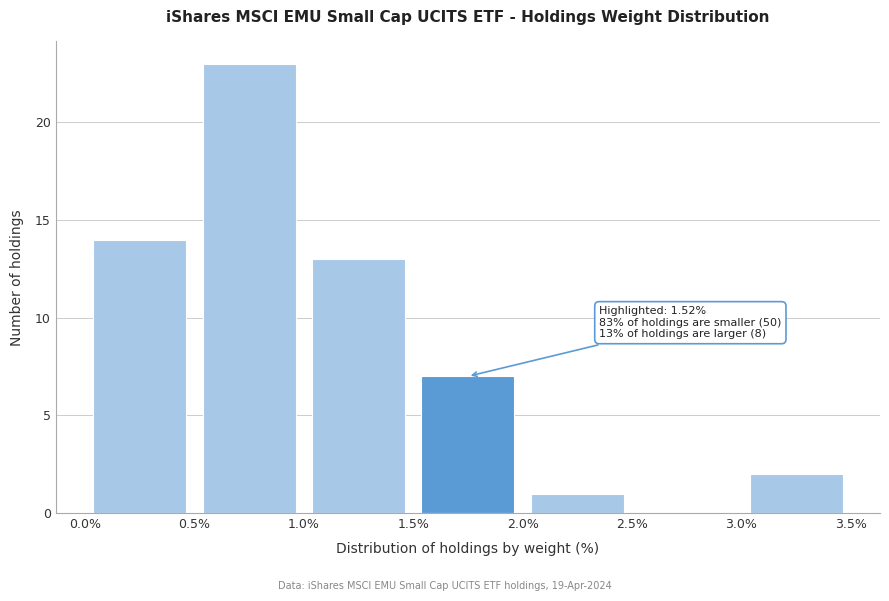

Which range on the x-axis has the tallest bar?

0.5% to 1.0%